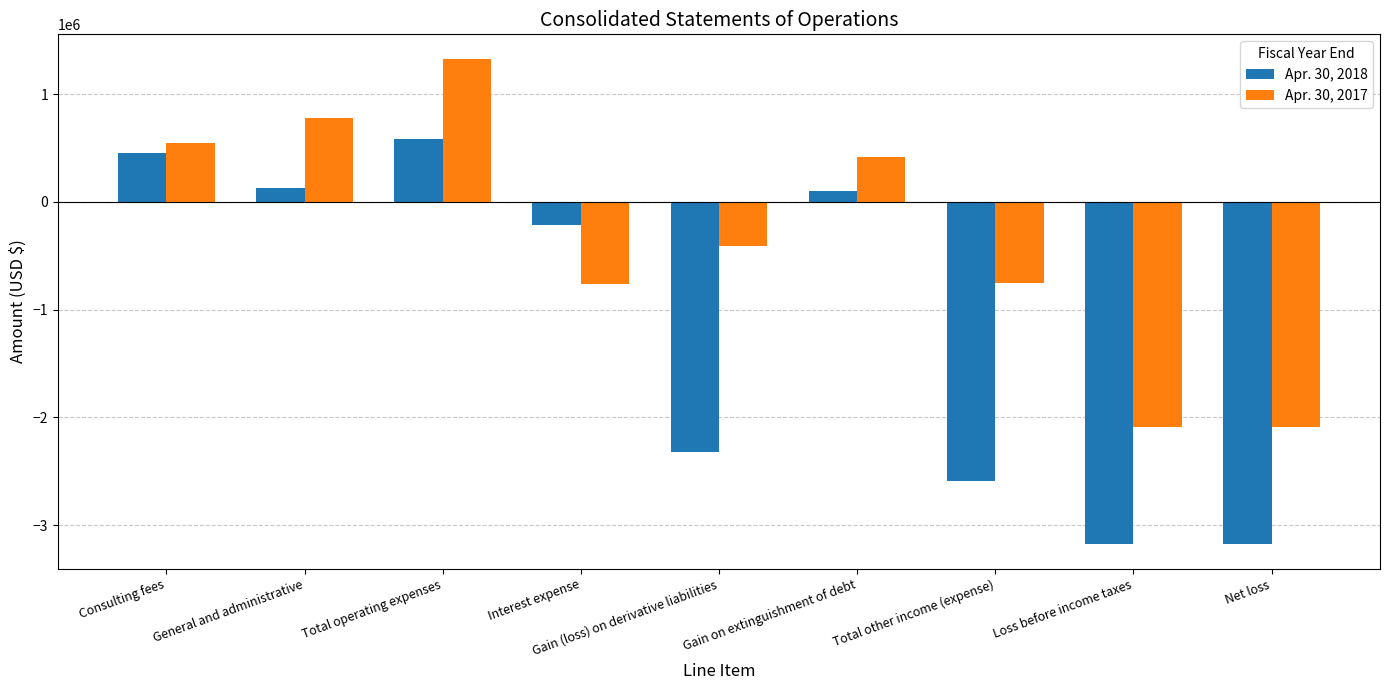

What is the maximum value for Apr. 30, 2017?

1331351